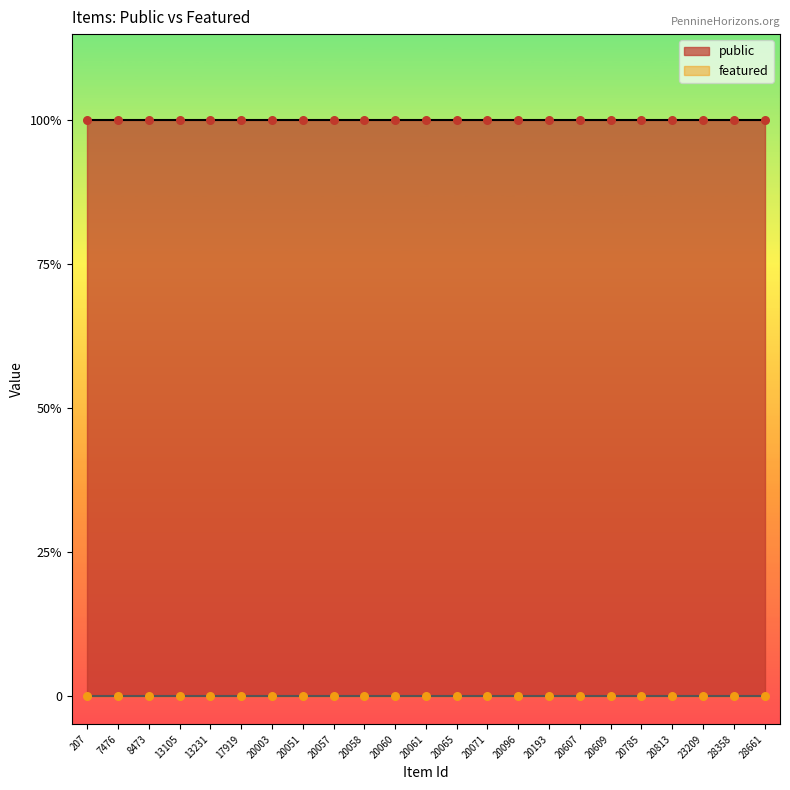

What is the total value across all series at 28661?

1